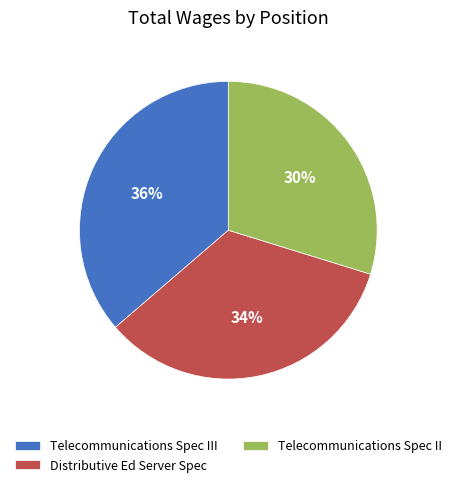

What is the ratio of the value at Distributive Ed Server Spec to the value at Telecommunications Spec III?

0.9